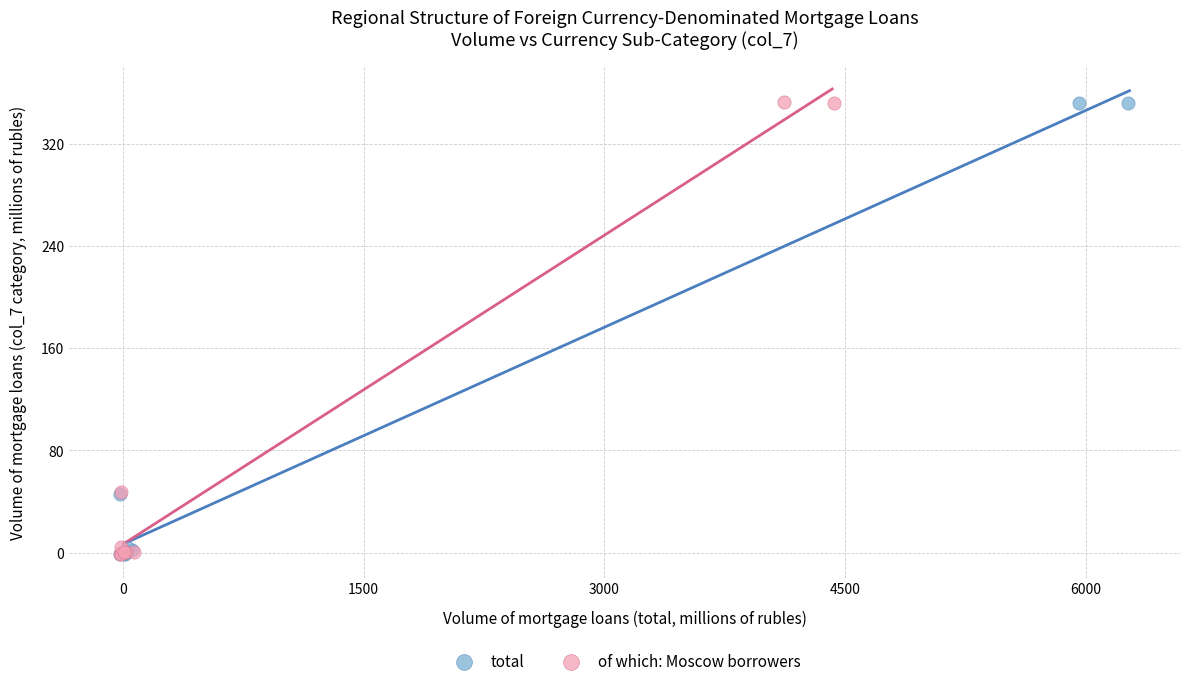

What are all the series names shown in the legend?

total, of which: Moscow borrowers